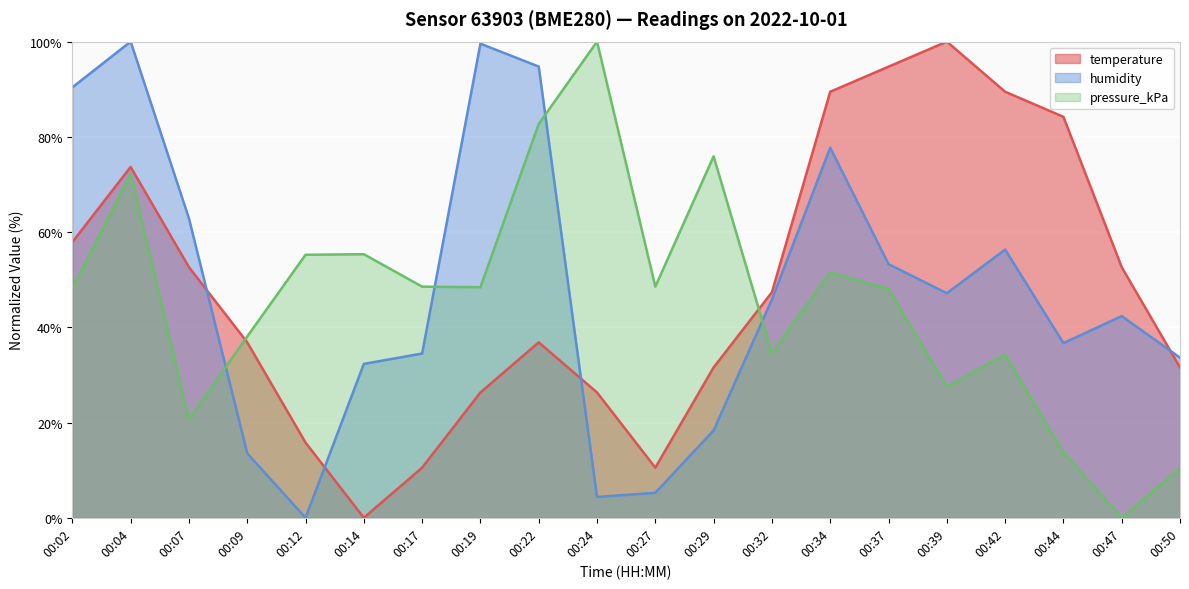

Where is the first local minimum for humidity?

00:12